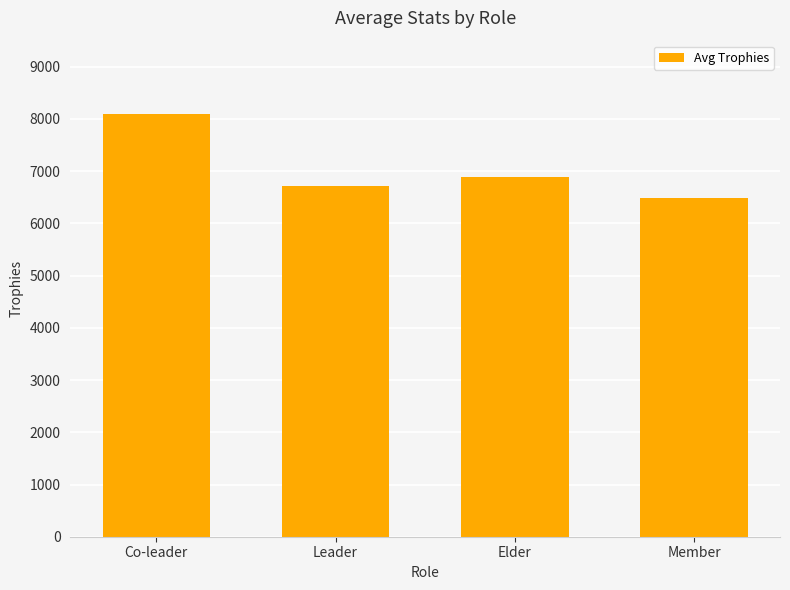

Rank the categories by value from highest to lowest.

Co-leader, Elder, Leader, Member